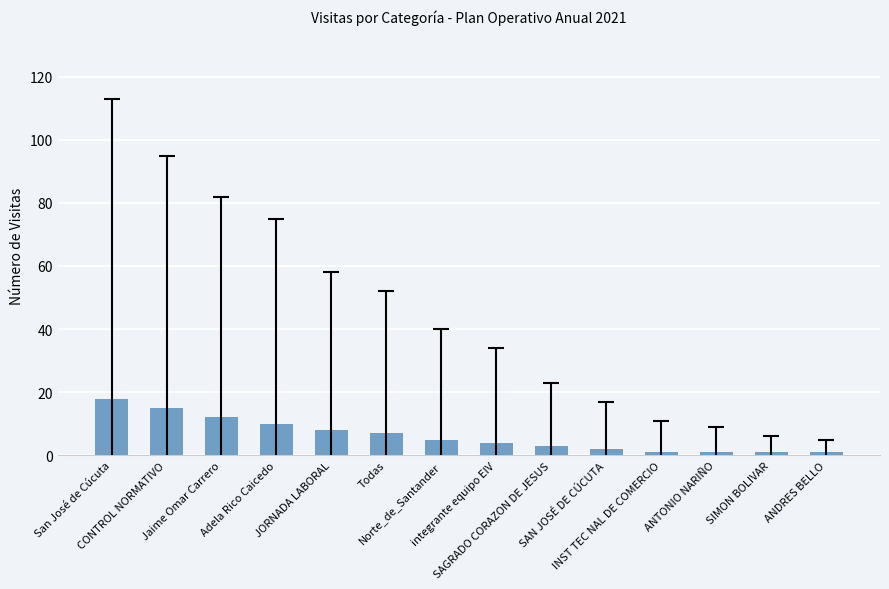

Does the chart contain stacked bars?

No